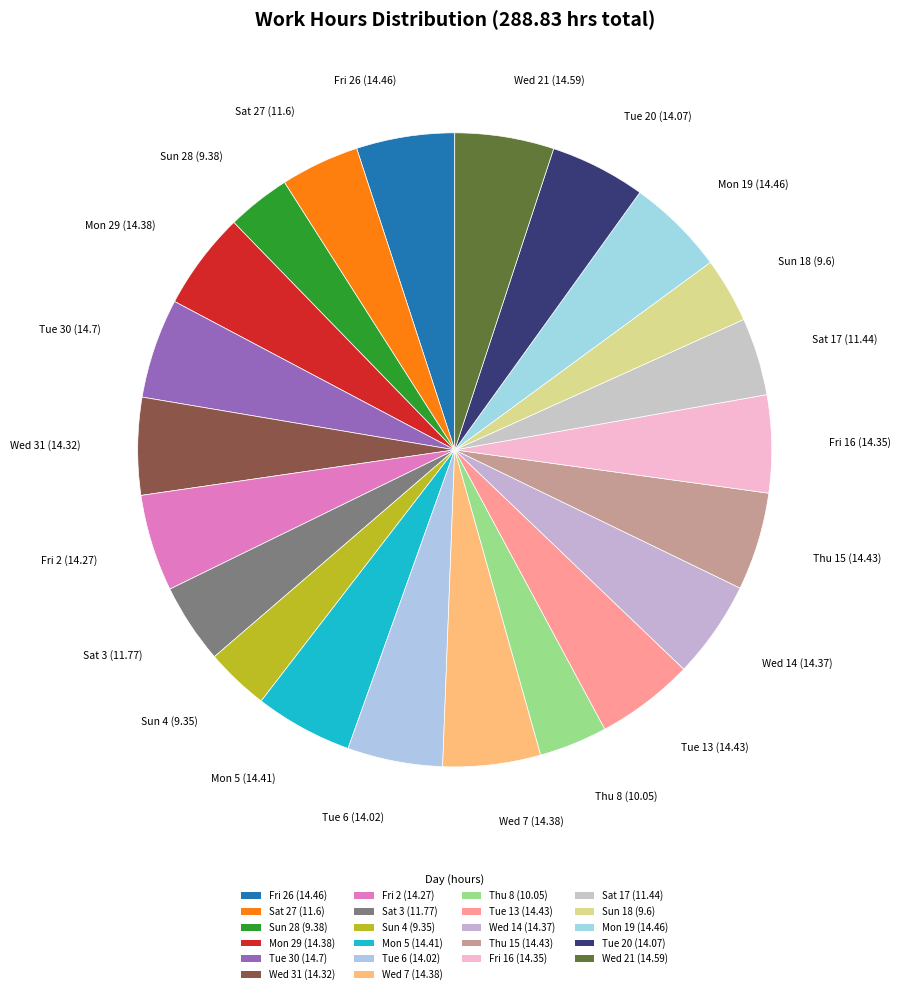

How many slices are in this pie chart?

22